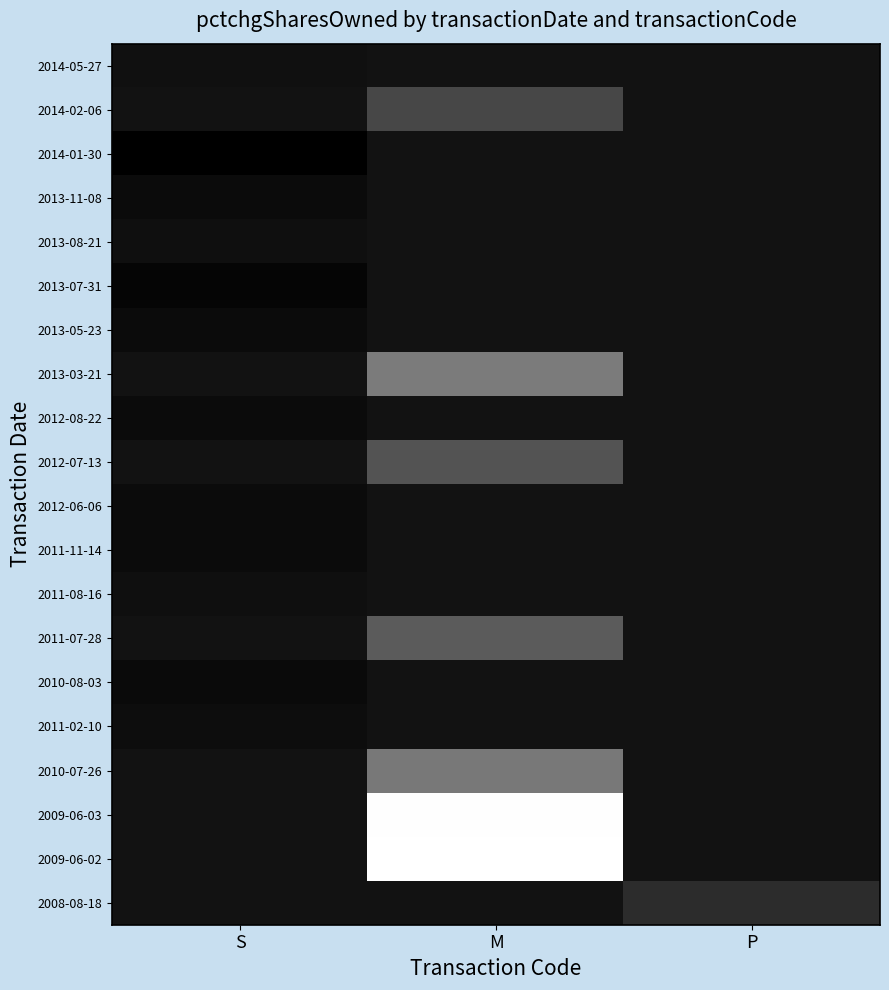

Reading left to right, extract all data points from this chart.

2014-05-27: S=-1	M=0	P=0
2014-02-06: S=0	M=31	P=0
2014-01-30: S=-11	M=0	P=0
2013-11-08: S=-4	M=0	P=0
2013-08-21: S=-2	M=0	P=0
2013-07-31: S=-8	M=0	P=0
2013-05-23: S=-4	M=0	P=0
2013-03-21: S=0	M=62	P=0
2012-08-22: S=-4	M=0	P=0
2012-07-13: S=0	M=38	P=0
2012-06-06: S=-4	M=0	P=0
2011-11-14: S=-4	M=0	P=0
2011-08-16: S=-2	M=0	P=0
2011-07-28: S=0	M=43	P=0
2010-08-03: S=-5	M=0	P=0
2011-02-10: S=-3	M=0	P=0
2010-07-26: S=0	M=60	P=0
2009-06-03: S=0	M=139	P=0
2009-06-02: S=0	M=140	P=0
2008-08-18: S=0	M=0	P=15